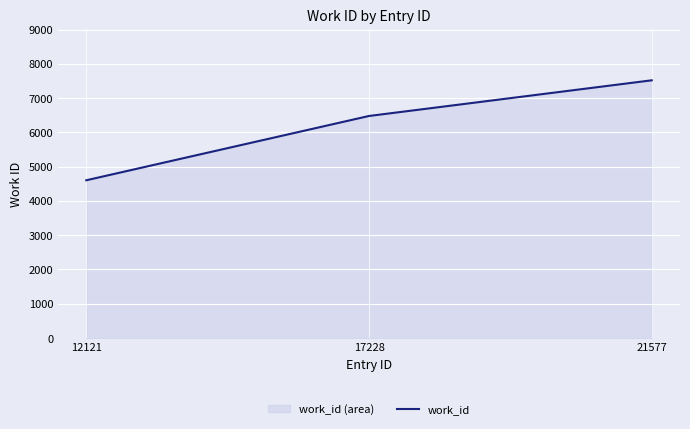

Reading left to right, list all the values displayed in this chart.

12121=4603	17228=6479	21577=7520